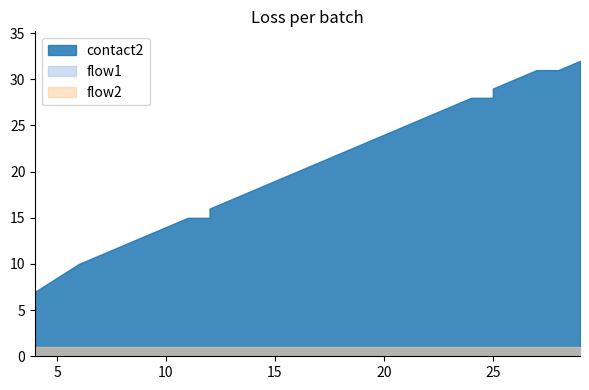

Which has a higher value, 16 or 22?

22